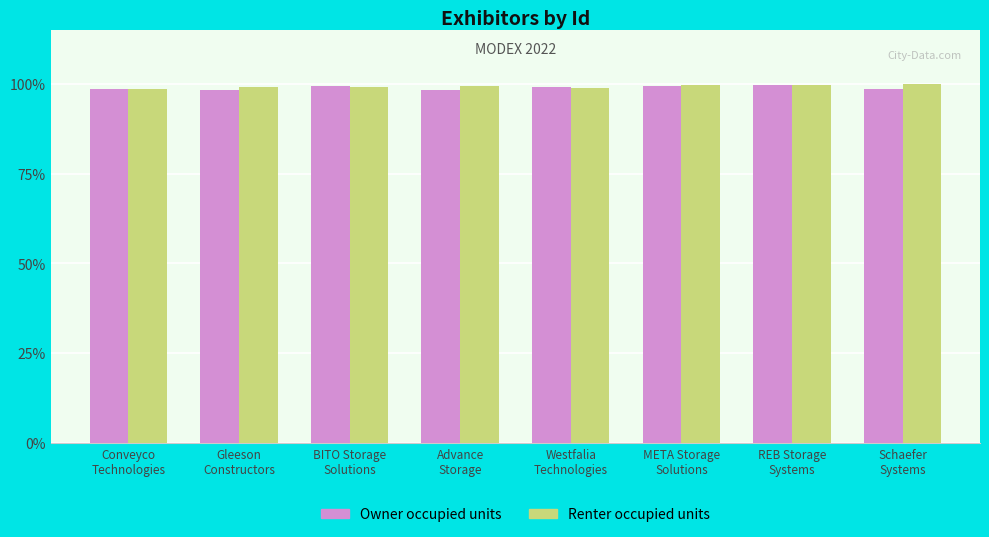

Does the chart contain any negative values?

No